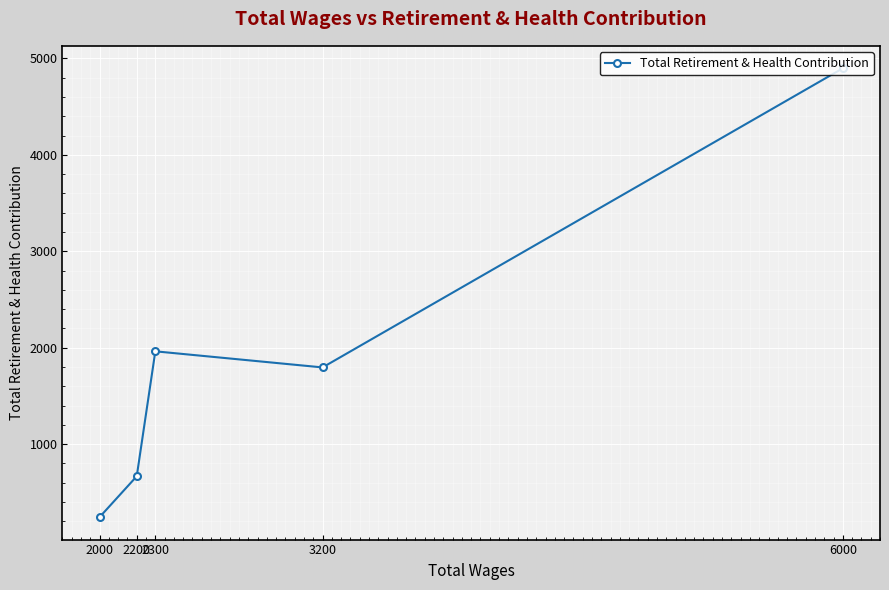

Which label corresponds to the smallest value in the chart?

2000